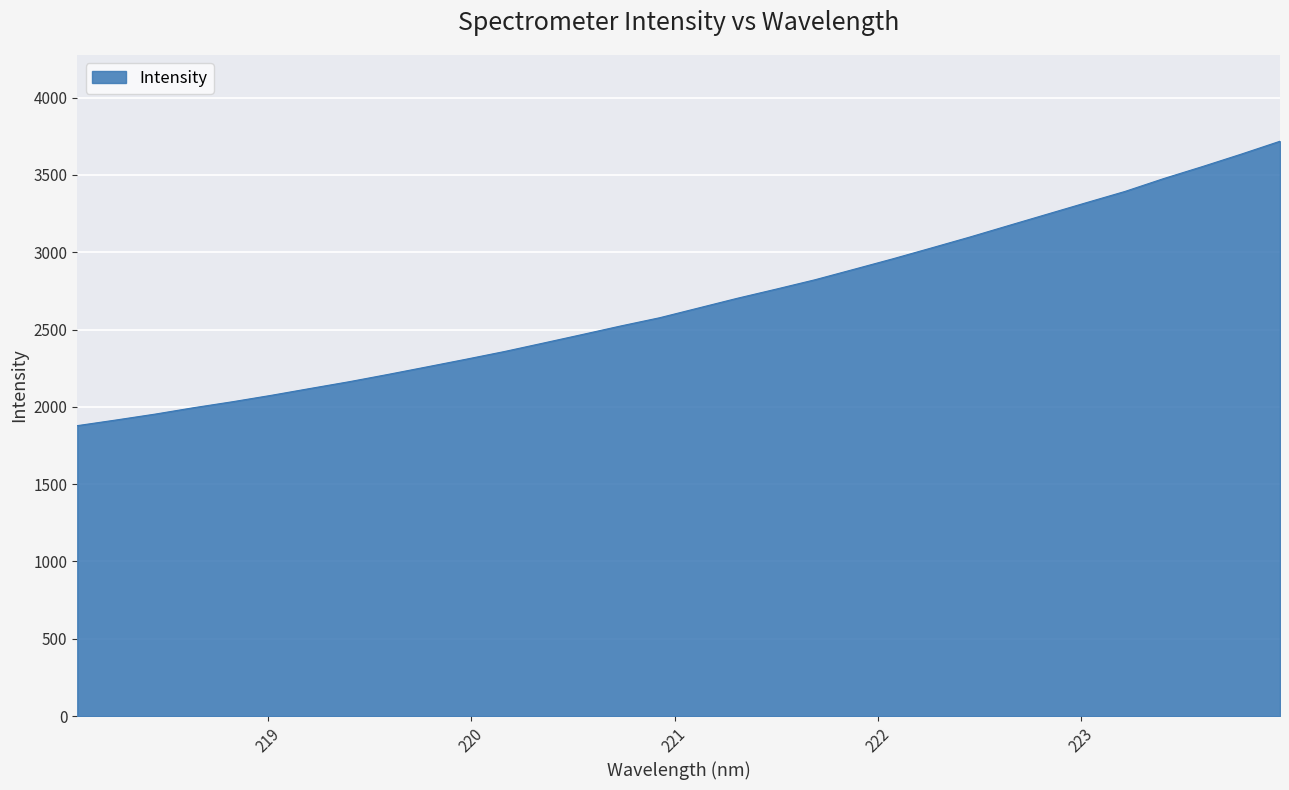

True or false: the data has more than 2 interior local peaks.

False